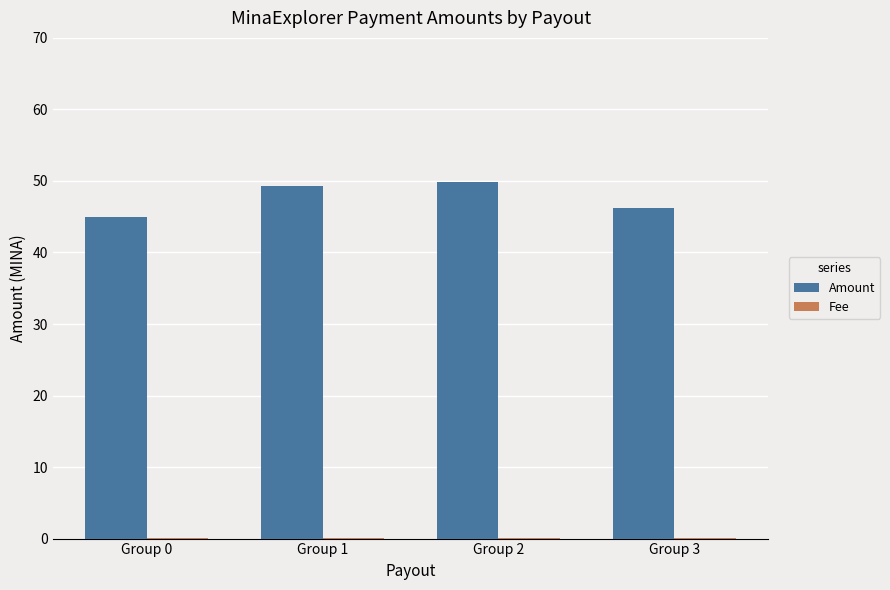

Which series has the largest total across all categories?

Amount